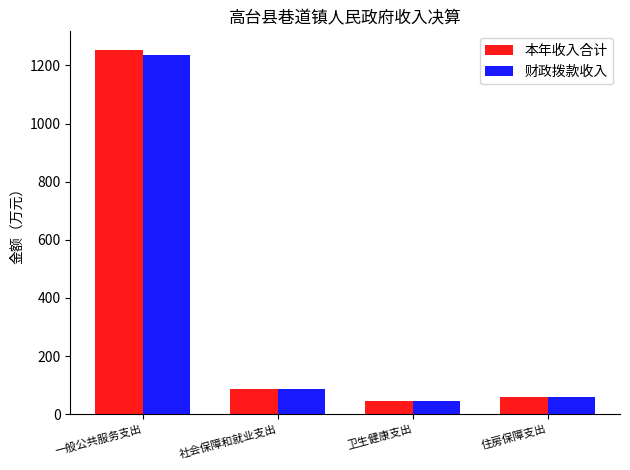

The 财政拨款收入 series shows 144.7 at 社会保障和就业支出. True or false?

False